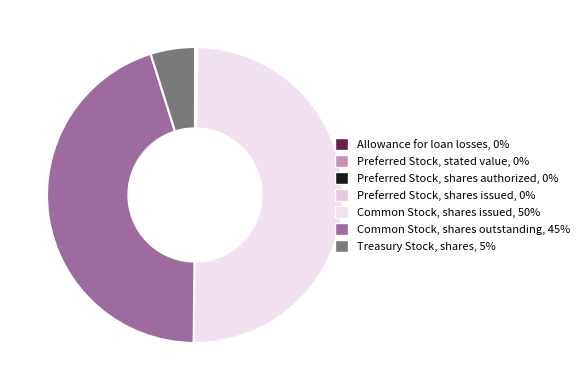

Rank the categories by value from highest to lowest.

Common Stock, shares issued, Common Stock, shares outstanding, Treasury Stock, shares, Allowance for loan losses, Preferred Stock, shares authorized, Preferred Stock, shares issued, Preferred Stock, stated value